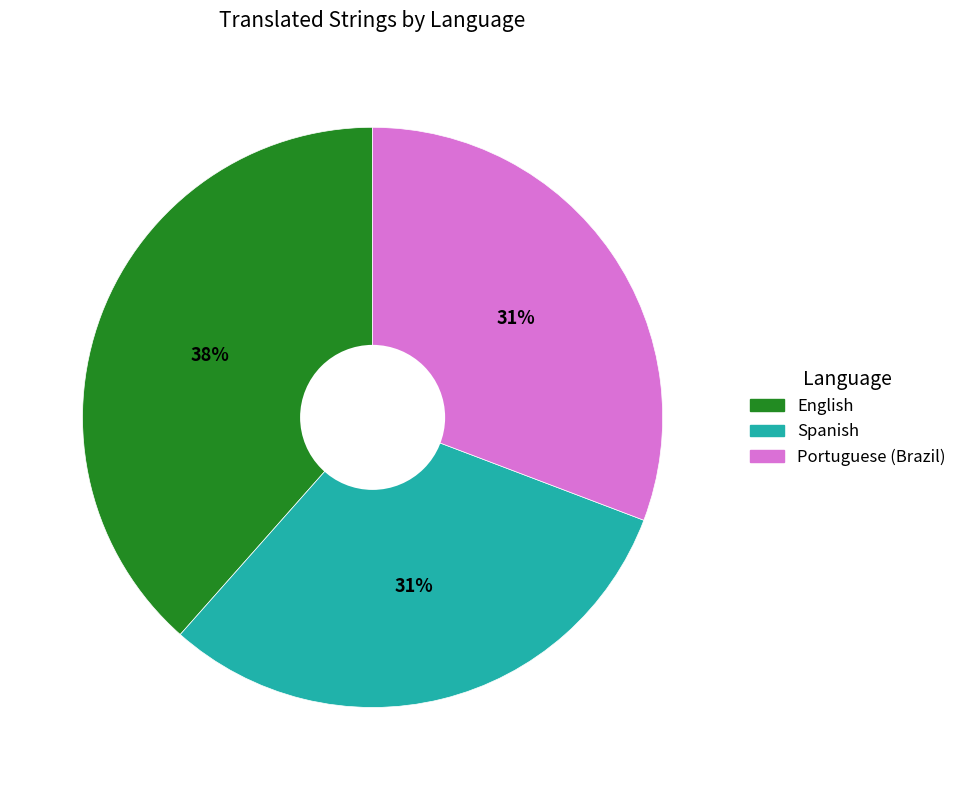

To the nearest percent, what is the average slice percentage?

33%